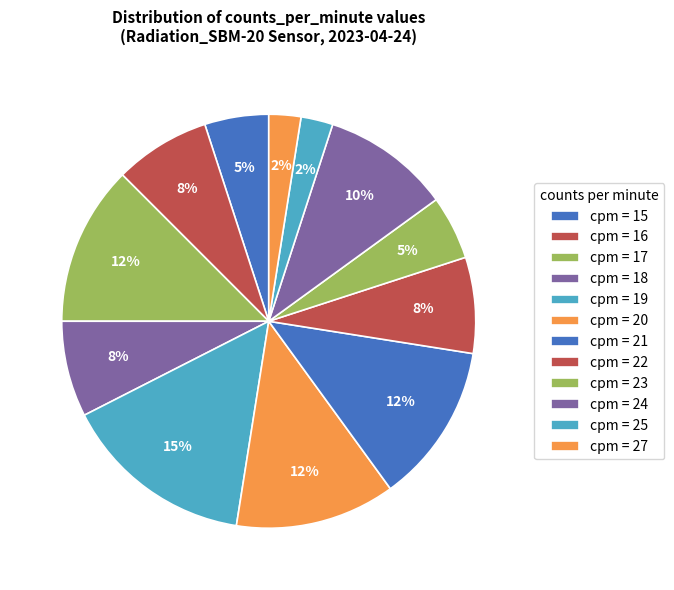

How many slices are in this pie chart?

12